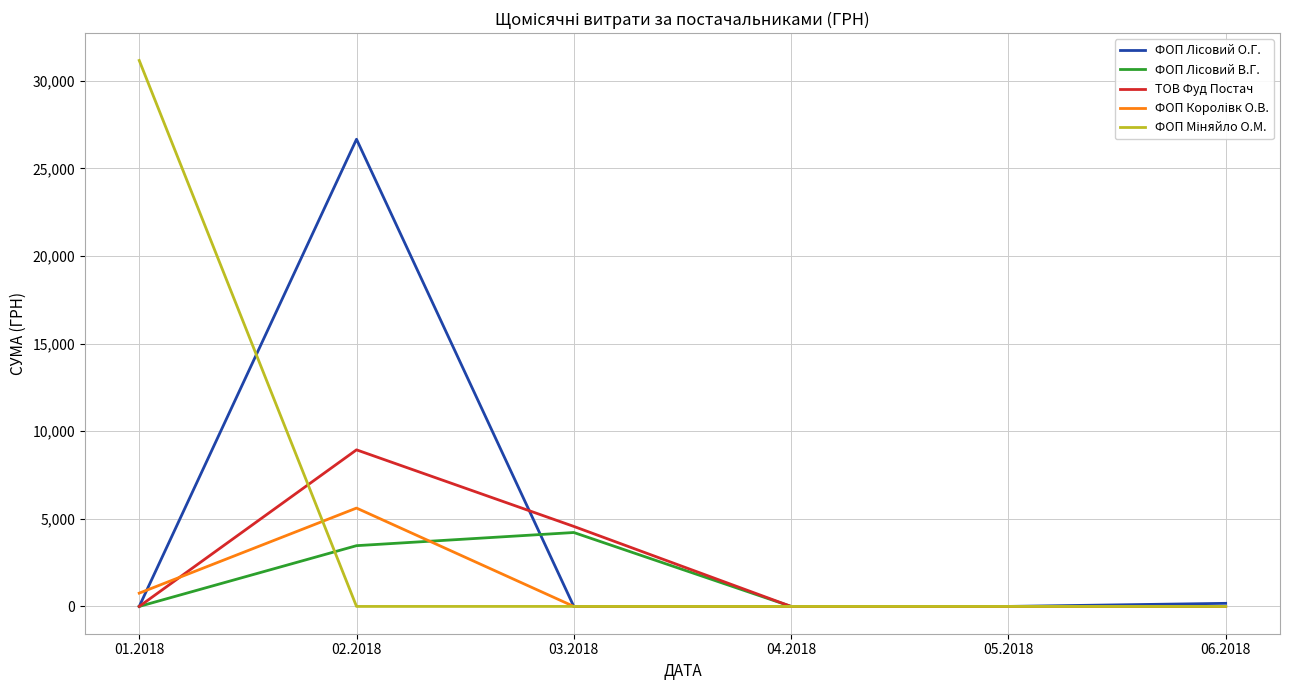

At which label does ТОВ Фуд Постач reach its peak?

02.2018